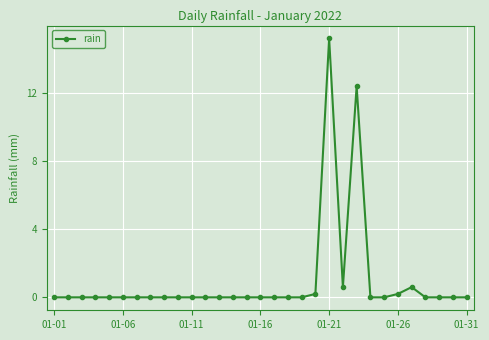

What is the difference between the maximum and second lowest values?

15.2